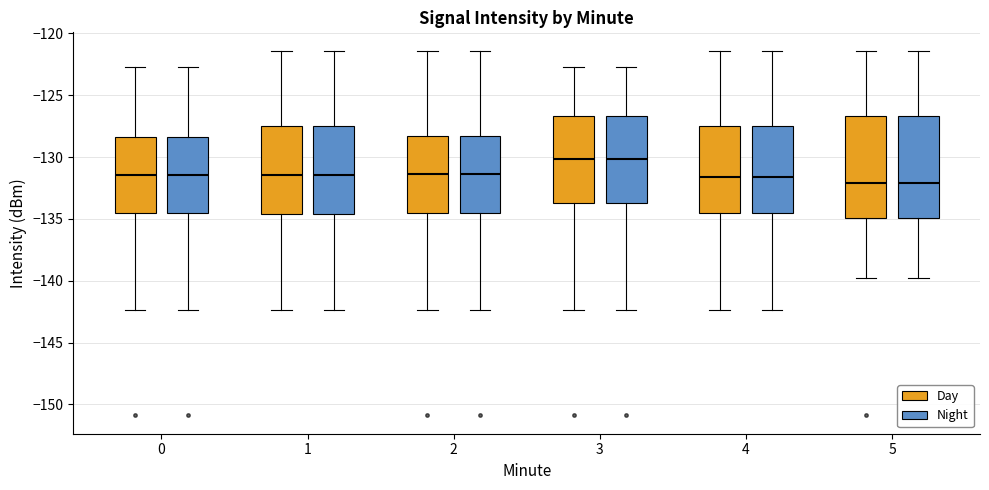

Reading left to right, transcribe this box plot: for each box, give where its median line is, the range the box spans, and where its two whiskers end, as read against the y-axis. The values are not printed on the chart, so give them approximately, as read against the axis.

0 (Day): median -131.5, box -134.5 to -128.5, whiskers -142.5 to -122.5
0 (Night): median -131.5, box -134.5 to -128.5, whiskers -142.5 to -122.5
1 (Day): median -131.5, box -134.5 to -127.5, whiskers -142.5 to -121.5
1 (Night): median -131.5, box -134.5 to -127.5, whiskers -142.5 to -121.5
2 (Day): median -131.5, box -134.5 to -128.5, whiskers -142.5 to -121.5
2 (Night): median -131.5, box -134.5 to -128.5, whiskers -142.5 to -121.5
3 (Day): median -130.0, box -133.5 to -126.5, whiskers -142.5 to -122.5
3 (Night): median -130.0, box -133.5 to -126.5, whiskers -142.5 to -122.5
4 (Day): median -131.5, box -134.5 to -127.5, whiskers -142.5 to -121.5
4 (Night): median -131.5, box -134.5 to -127.5, whiskers -142.5 to -121.5
5 (Day): median -132.0, box -135.0 to -126.5, whiskers -140.0 to -121.5
5 (Night): median -132.0, box -135.0 to -126.5, whiskers -140.0 to -121.5